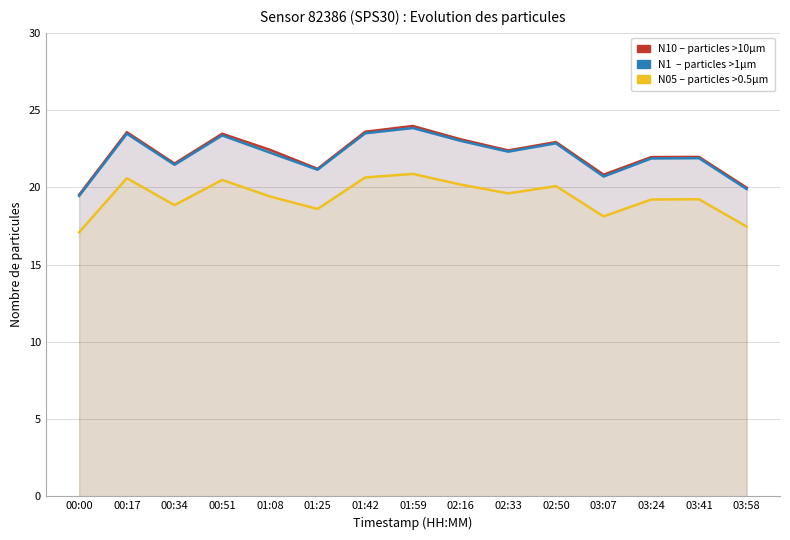

Reading right to left, what are all the values shown in this chart?

N10: 03:58=20.0	03:41=22.0	03:24=22.0	03:07=20.8	02:50=22.9	02:33=22.4	02:16=23.1	01:59=24.0	01:42=23.6	01:25=21.2	01:08=22.4	00:51=23.5	00:34=21.5	00:17=23.6	00:00=19.5
N1: 03:58=19.9	03:41=21.9	03:24=21.9	03:07=20.7	02:50=22.9	02:33=22.3	02:16=23.0	01:59=23.8	01:42=23.5	01:25=21.1	01:08=22.2	00:51=23.4	00:34=21.5	00:17=23.5	00:00=19.4
N05: 03:58=17.5	03:41=19.2	03:24=19.2	03:07=18.1	02:50=20.1	02:33=19.6	02:16=20.2	01:59=20.9	01:42=20.6	01:25=18.6	01:08=19.4	00:51=20.5	00:34=18.9	00:17=20.6	00:00=17.1